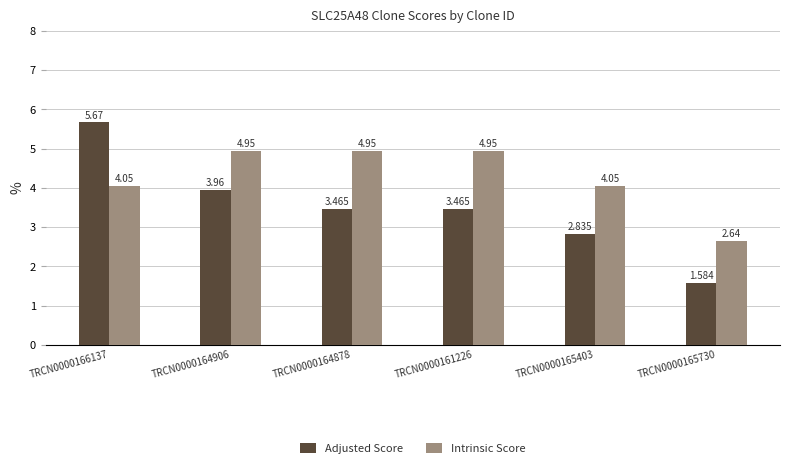

Between TRCN0000166137 and TRCN0000165730, which series saw the biggest shift?

Adjusted Score